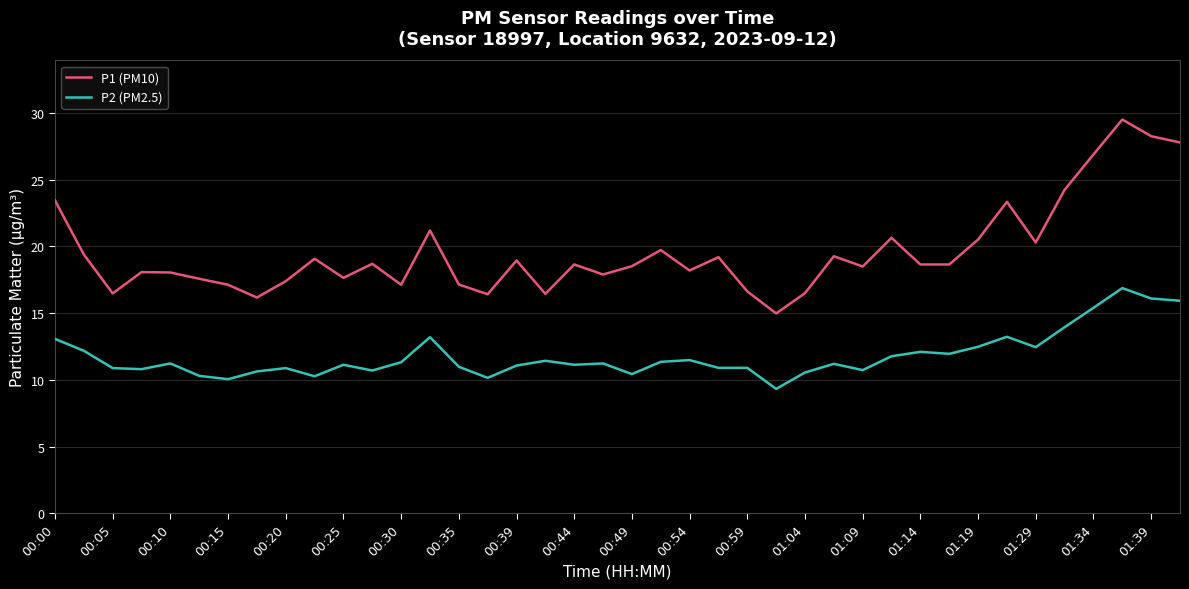

What is the highest value of the P2 (PM2.5) series?

16.9